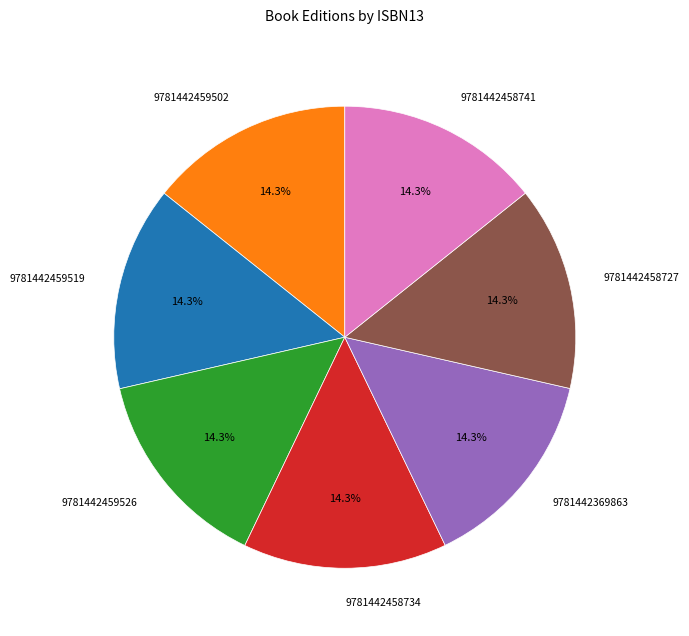

The 9781442458741 slice represents 25% of the pie. True or false?

False